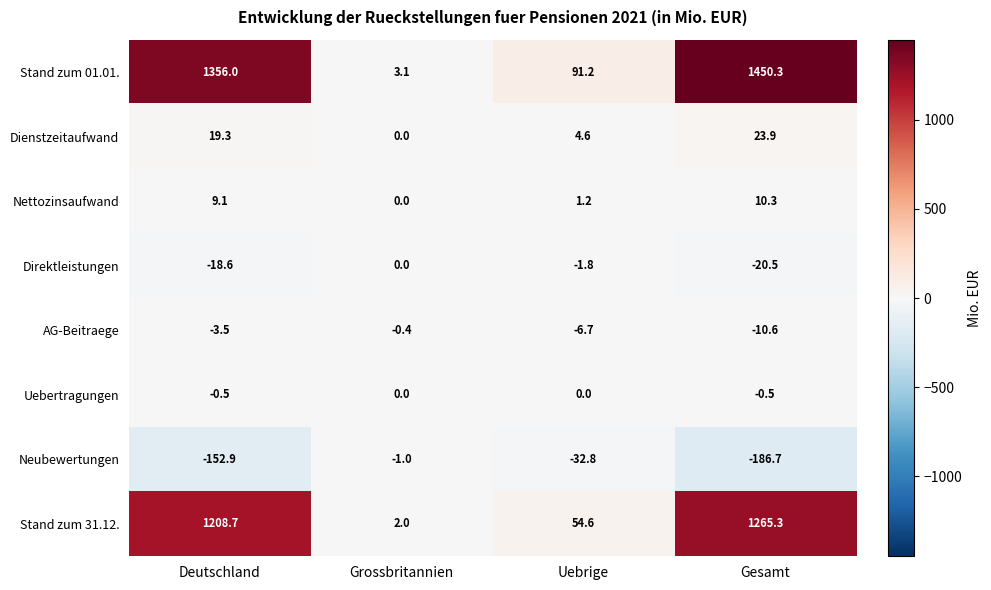

What is the spread (max minus min) of values at Grossbritannien?

4.1